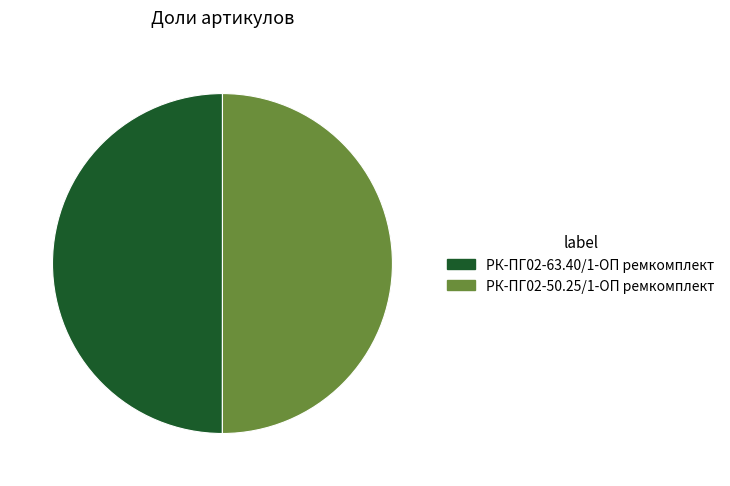

How many slices are in this pie chart?

2